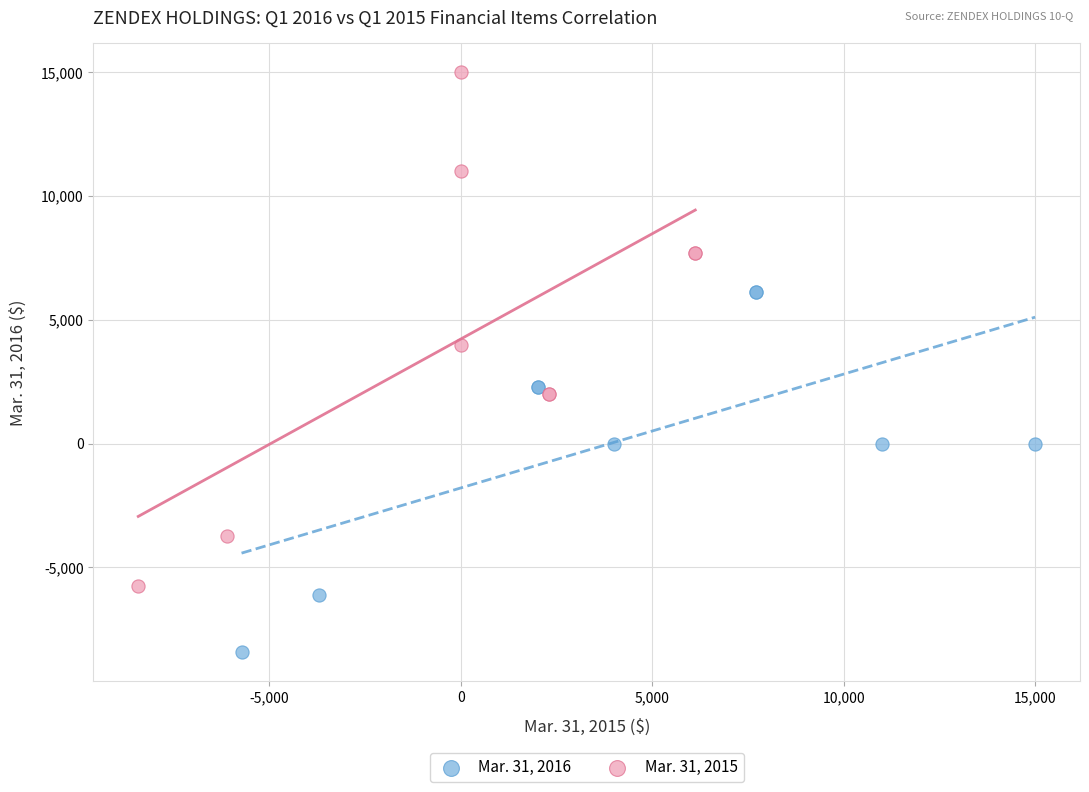

Which series contains the highest Y value?

Mar. 31, 2015